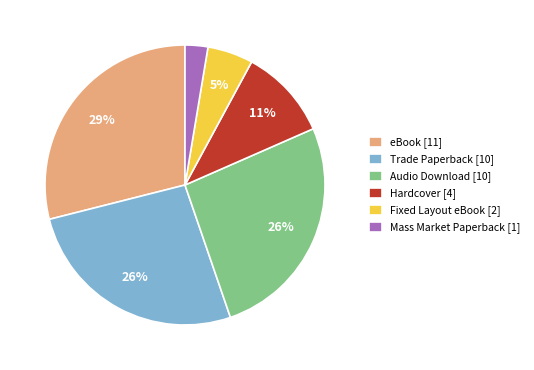

How many segments does this pie chart have?

6